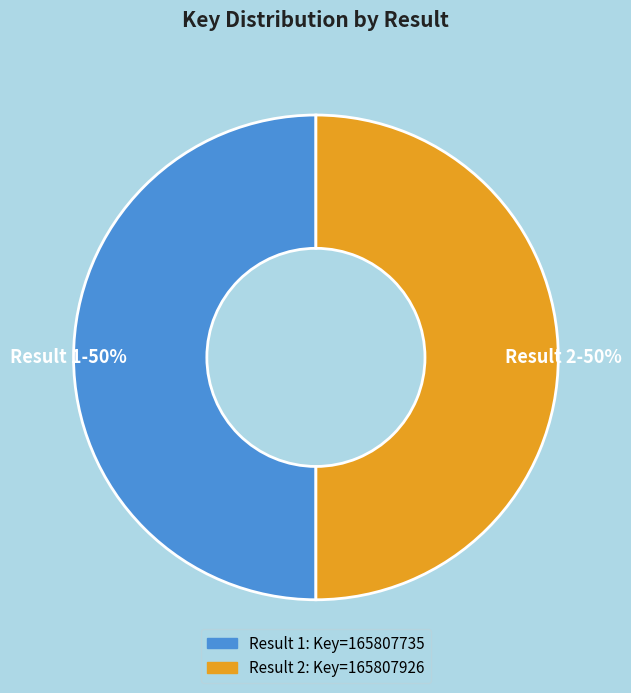

How many slices are in this pie chart?

2